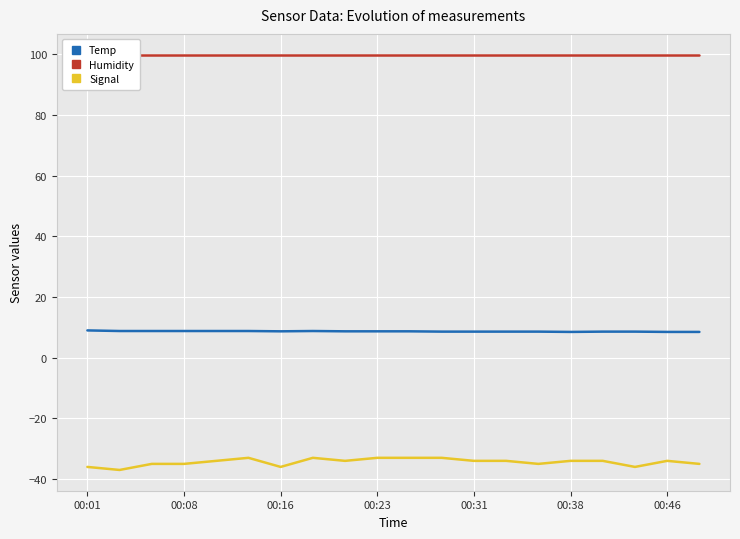

What is the minimum value for Temp?

8.5